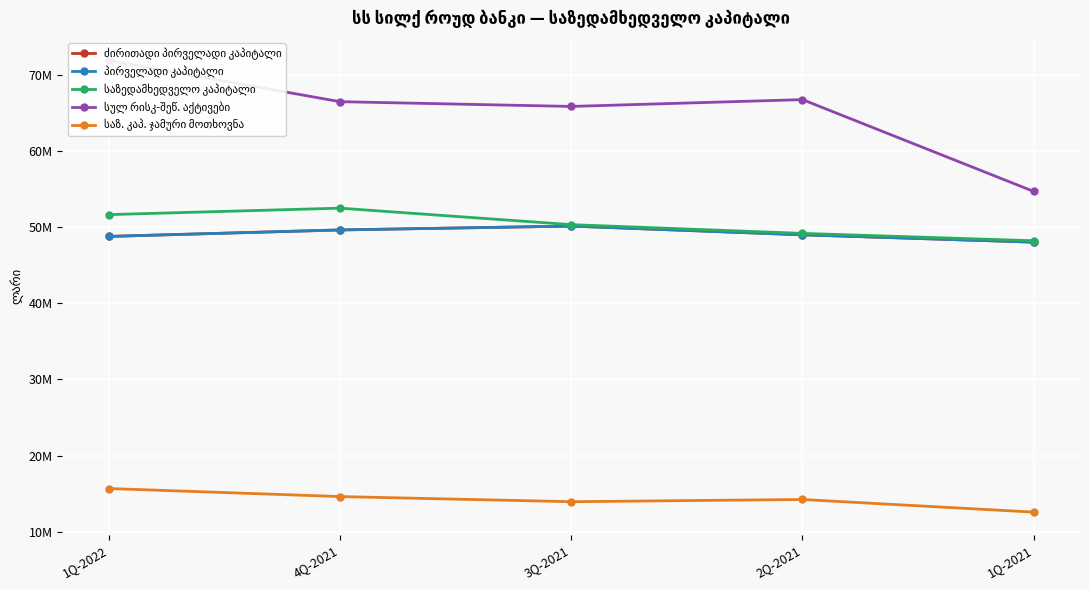

Is this an area chart (filled region under the line)?

No